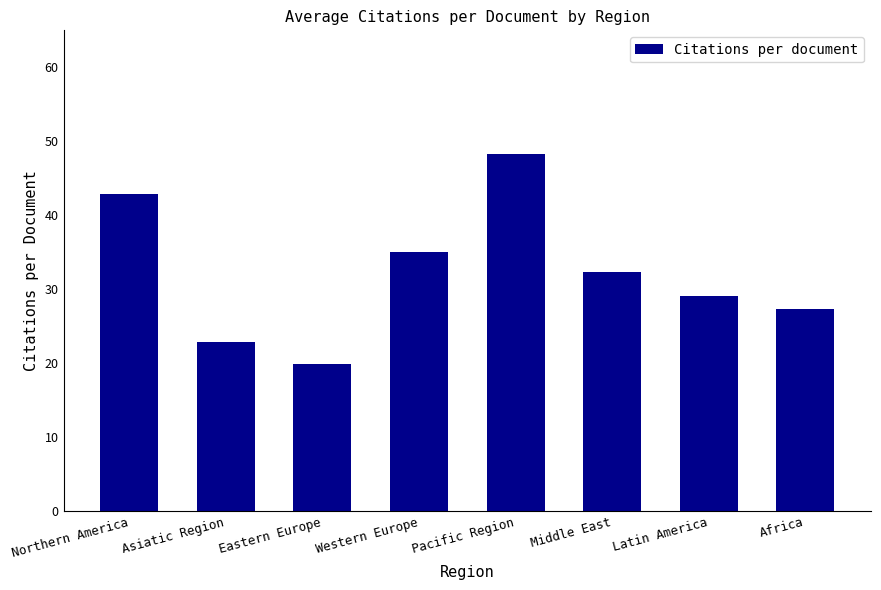

Reading left to right, what are all the values shown in this chart?

Northern America=42.9	Asiatic Region=22.9	Eastern Europe=19.9	Western Europe=35.0	Pacific Region=48.2	Middle East=32.3	Latin America=29.1	Africa=27.3